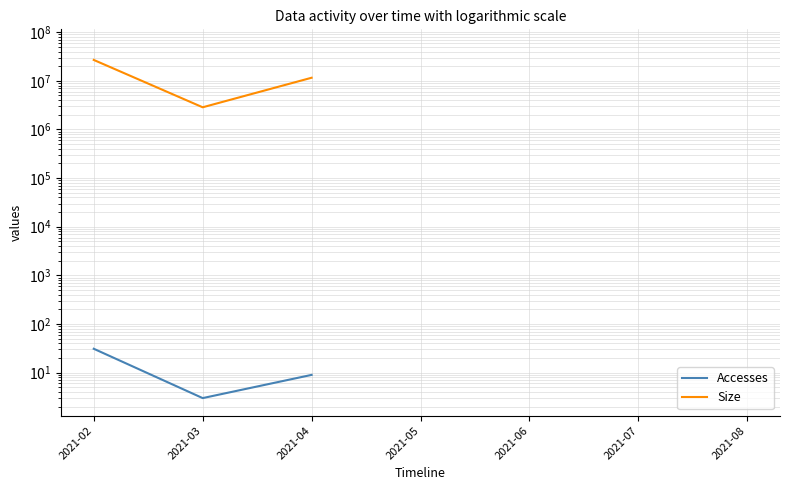

True or false: Accesses and Size cross at least once.

False